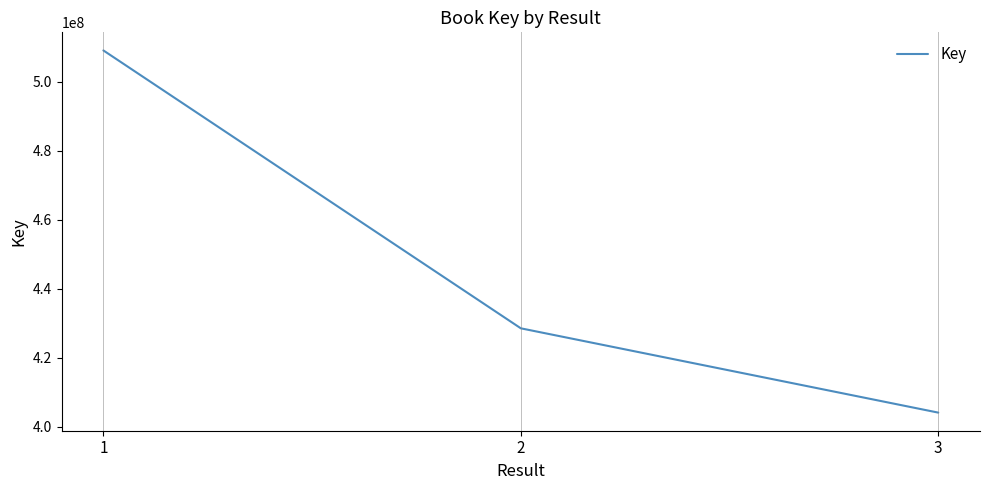

How many lines are shown in the chart?

1